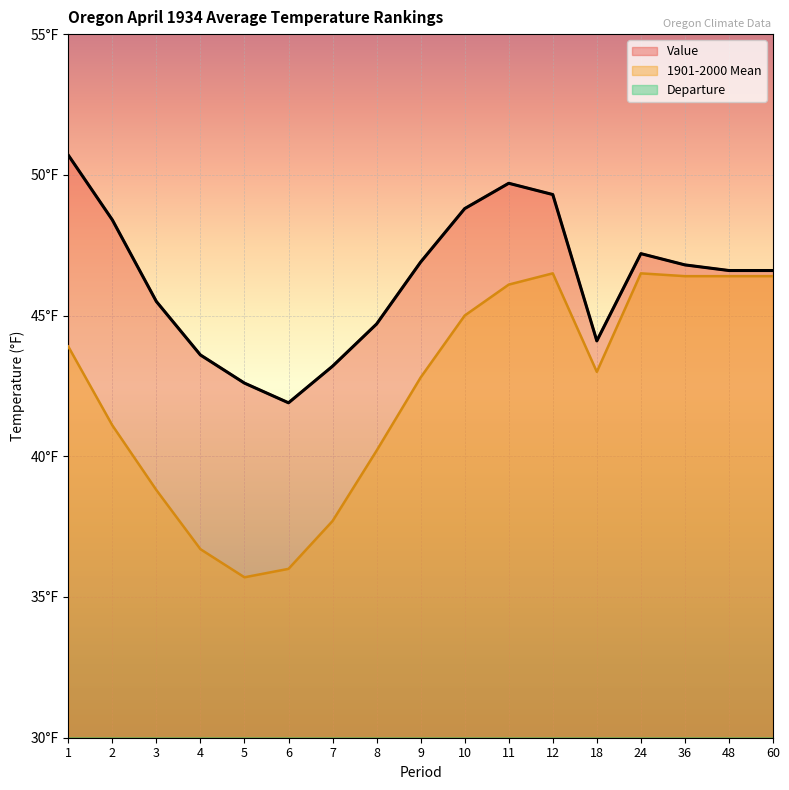

At which label is 1901-2000 Mean closest to 41?

2